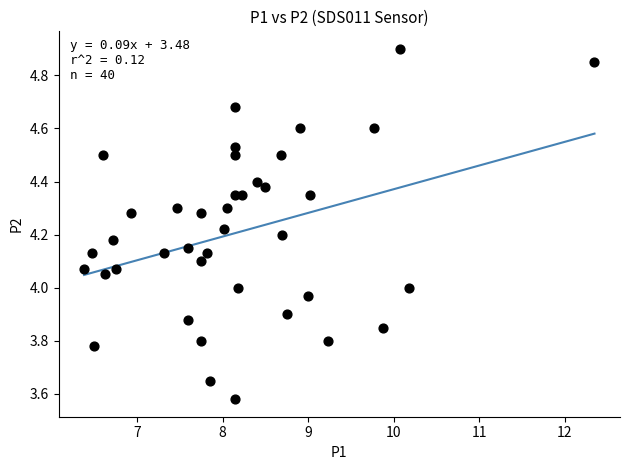

What is the range of X values (max minus min)?

6.0